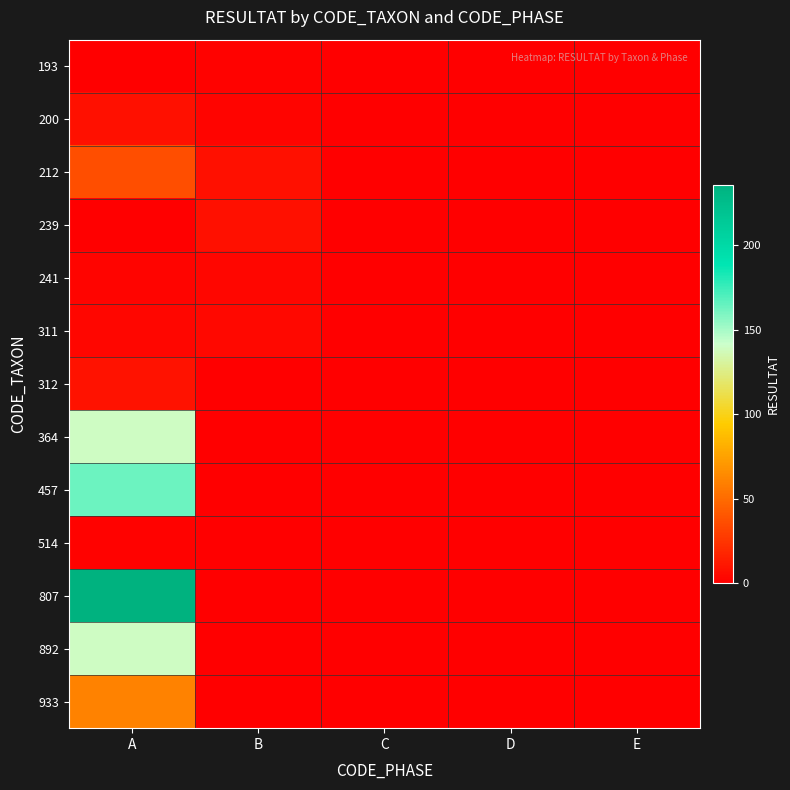

Reading left to right, transcribe all the data shown in this chart.

193: A=0	B=1	C=0	D=0	E=0
200: A=8	B=2	C=0	D=0	E=0
212: A=36	B=8	C=0	D=0	E=0
239: A=0	B=8	C=0	D=0	E=0
241: A=2	B=3	C=0	D=0	E=0
311: A=3	B=4	C=0	D=0	E=0
312: A=9	B=0	C=0	D=0	E=0
364: A=140	B=0	C=0	D=0	E=0
457: A=164	B=0	C=0	D=0	E=0
514: A=1	B=0	C=0	D=0	E=0
807: A=236	B=0	C=0	D=0	E=0
892: A=140	B=0	C=0	D=0	E=0
933: A=60	B=0	C=0	D=0	E=0